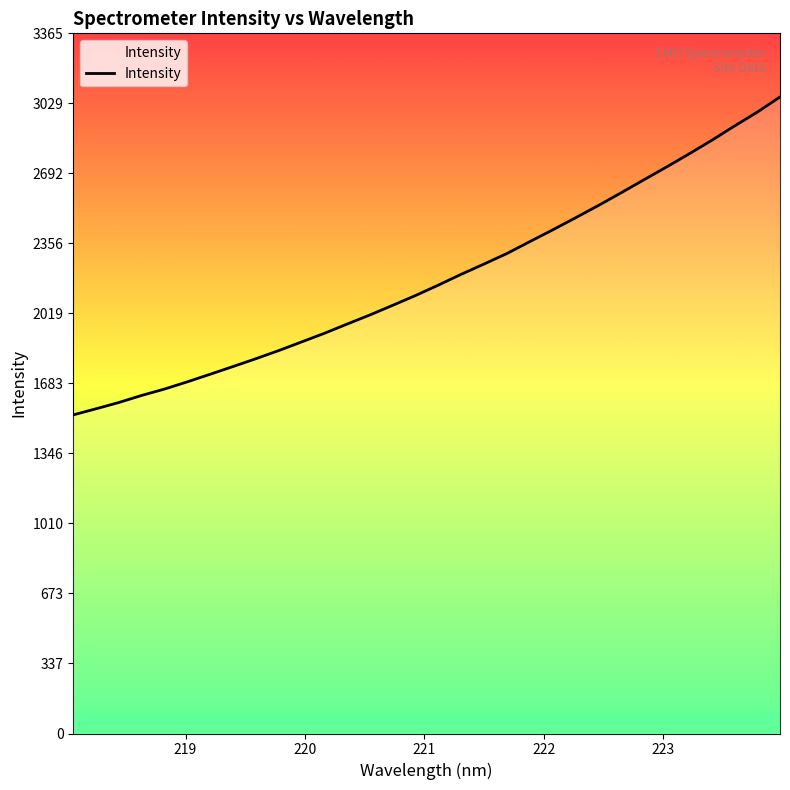

What is the smallest value displayed?

1531.3